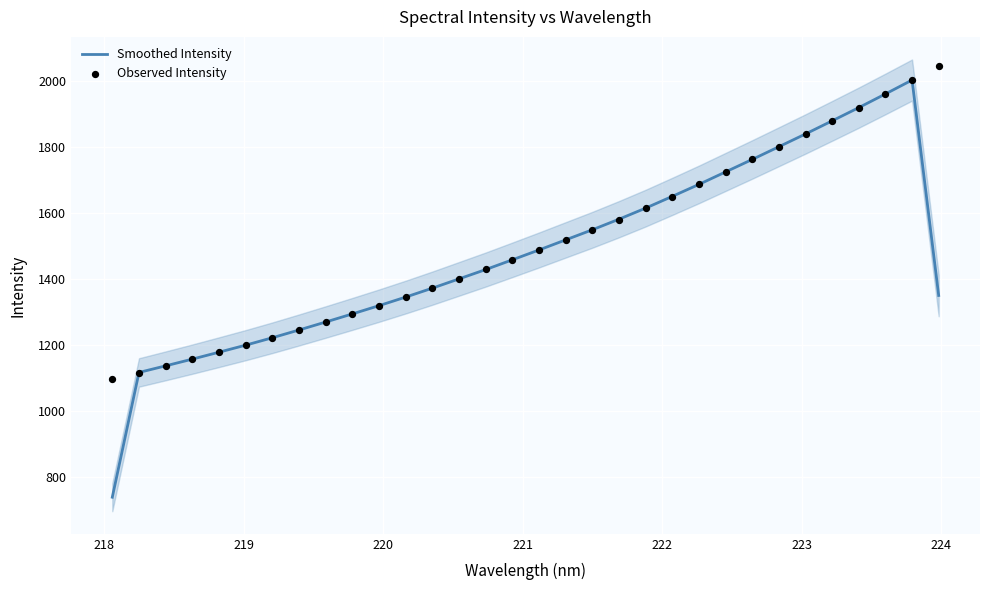

What are all the series names shown in the legend?

Smoothed Intensity, Observed Intensity